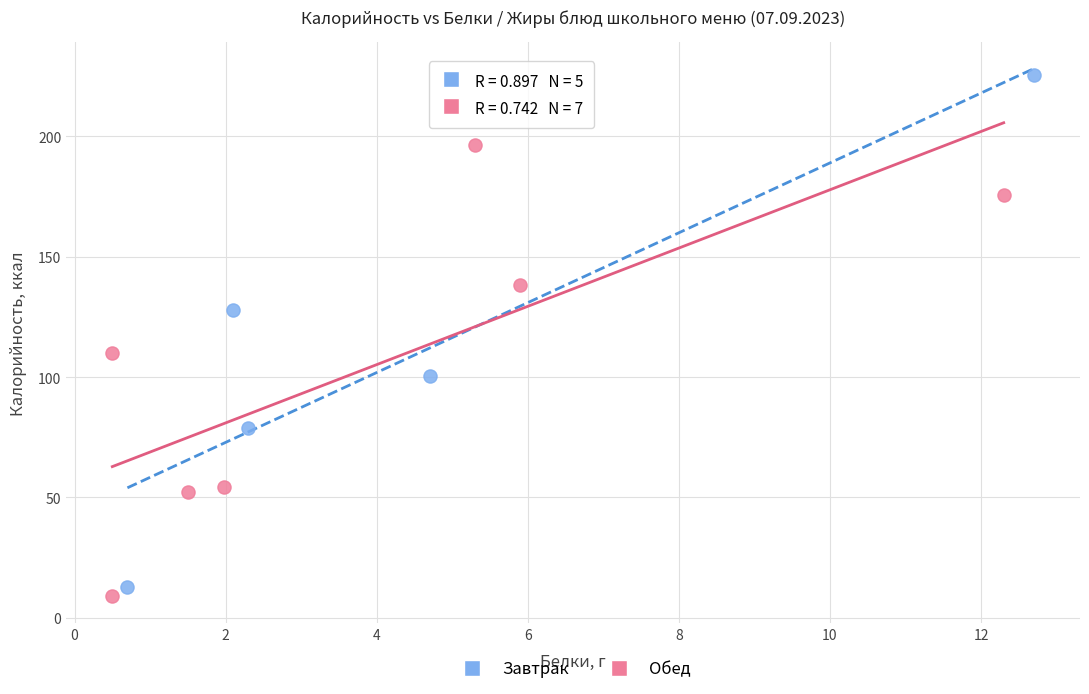

Which series reaches the maximum Y coordinate?

Завтрак